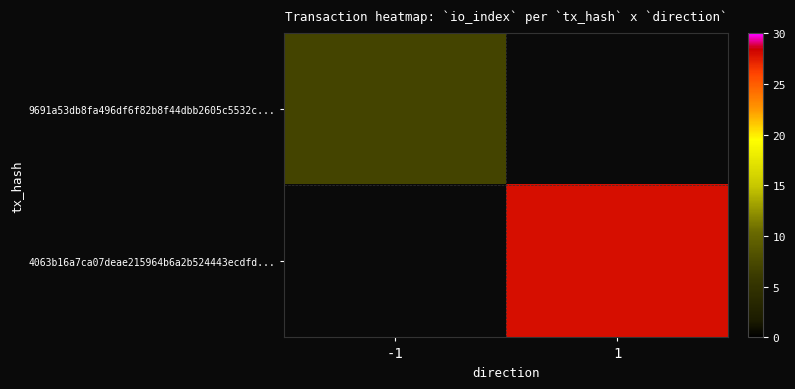

Is the value of 4063b16a7ca07deae215964b6a2b524443ecdfd... at -1 greater than the value of 9691a53db8fa496df6f82b8f44dbb2605c5532c... at 1?

No